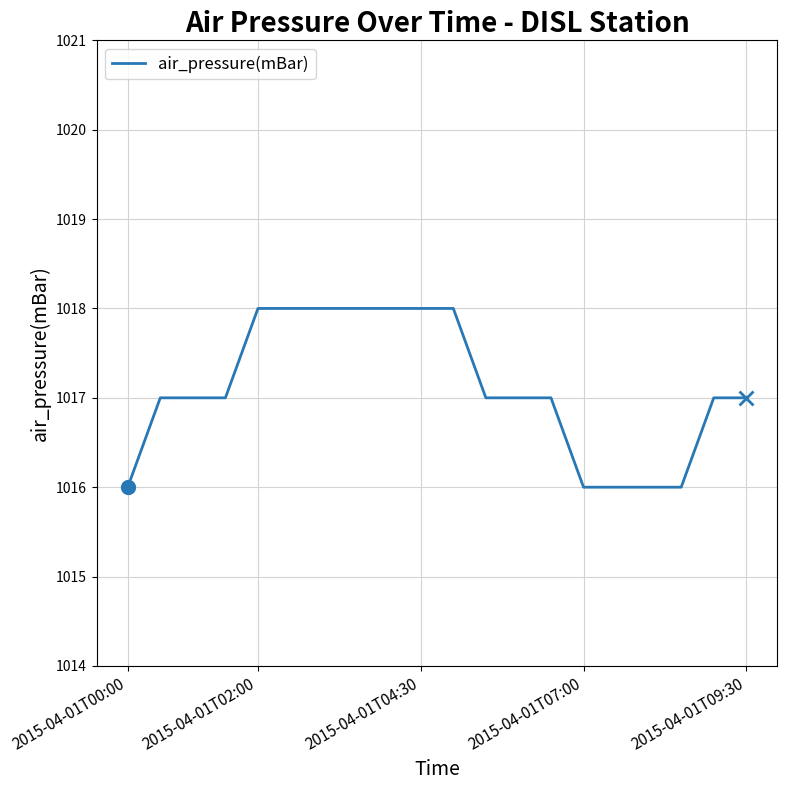

What is the smallest value displayed?

1016